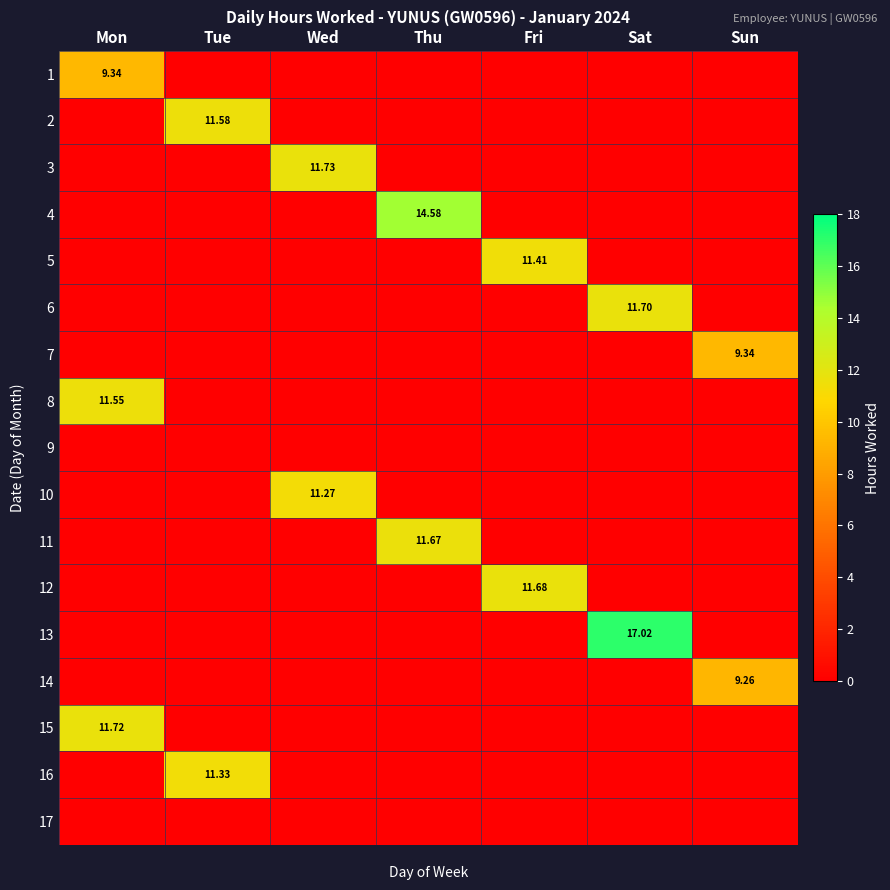

Is the value of 15 at Mon greater than the value of 6 at Sat?

Yes